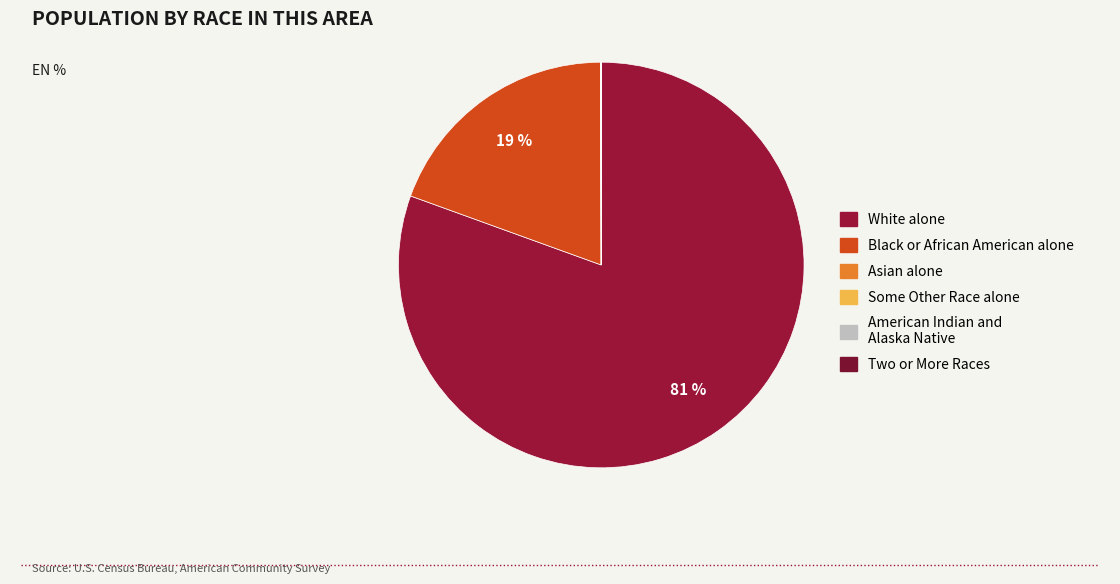

Is it true that White alone is 81% of the pie?

True